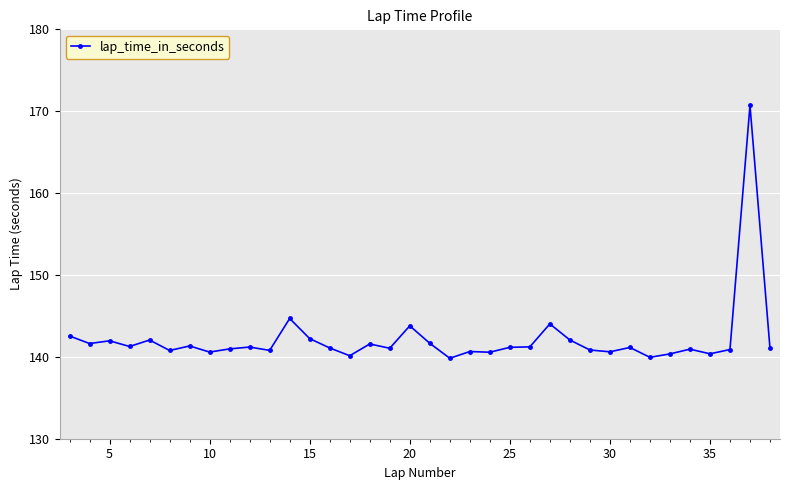

True or false: there are more than 0 points higher than both neighbors.

True